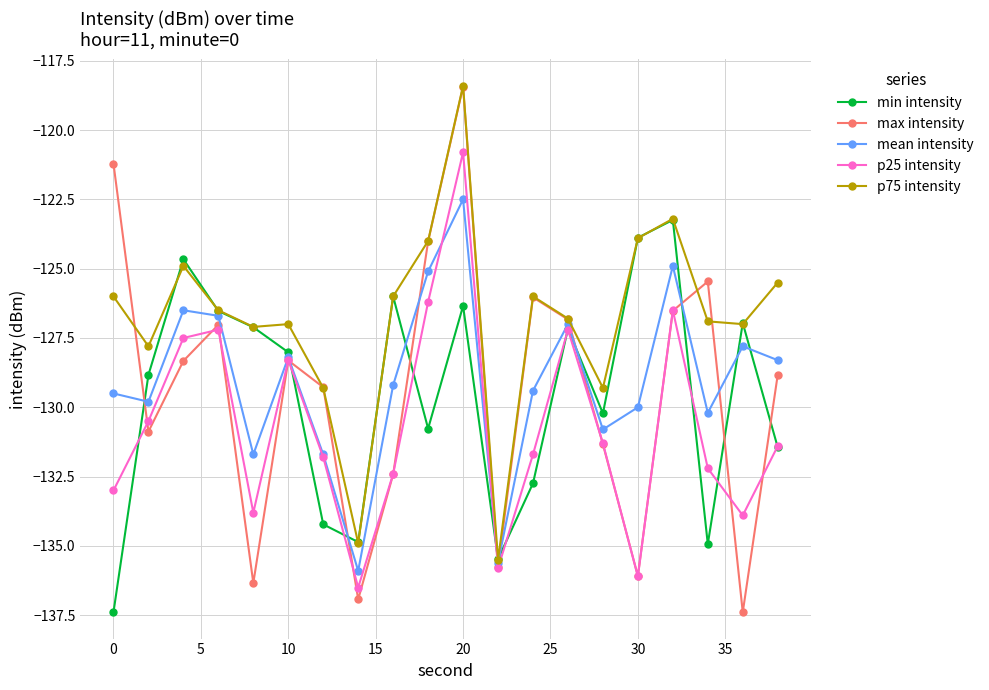

Which series has the widest spread of values?

max intensity